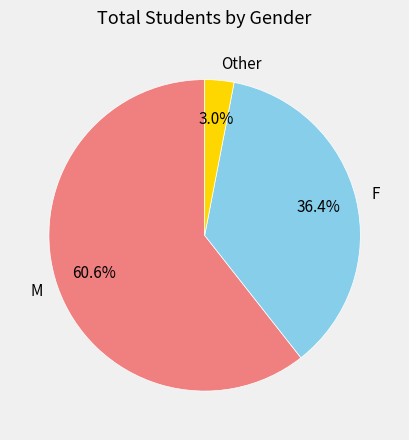

What percentage do F and Other together represent?

39.4%